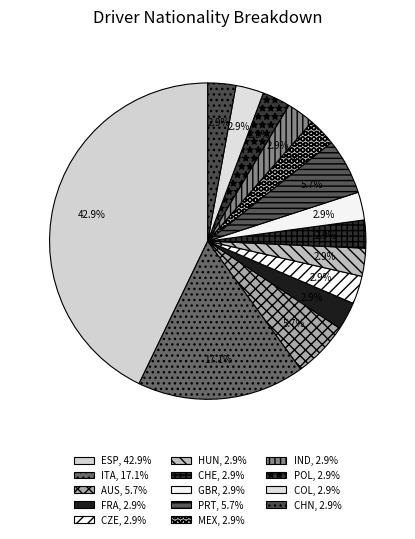

Does HUN account for over 50% of the chart?

No